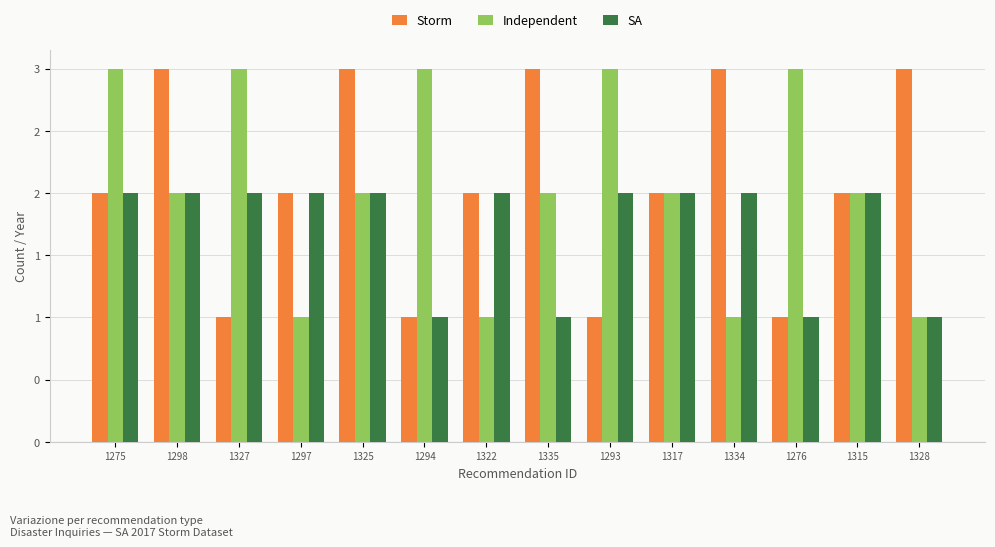

What is the maximum value shown in the chart?

3